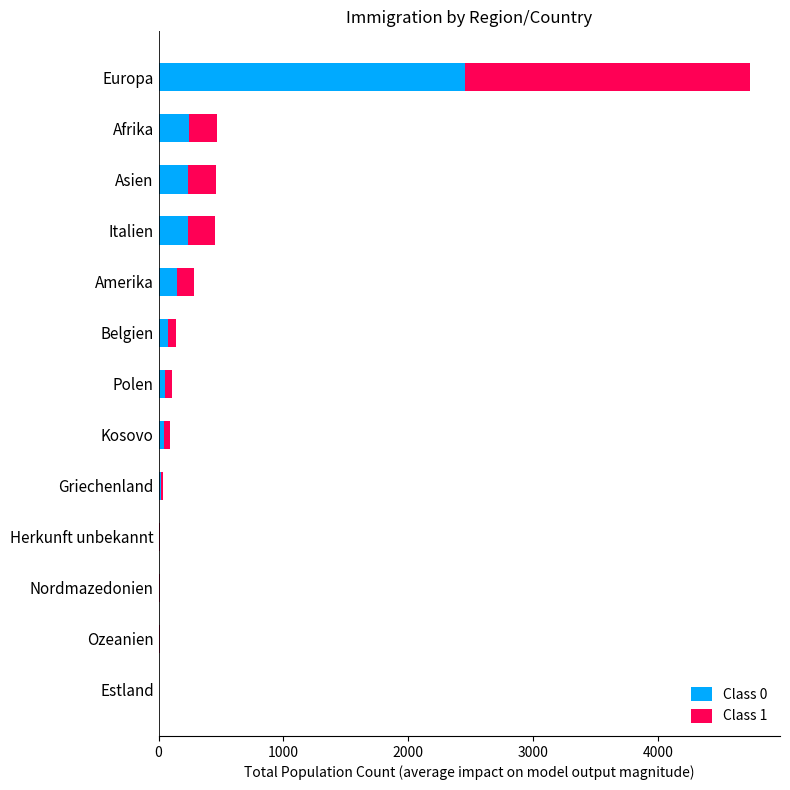

What is the total value across all series at Afrika?

468